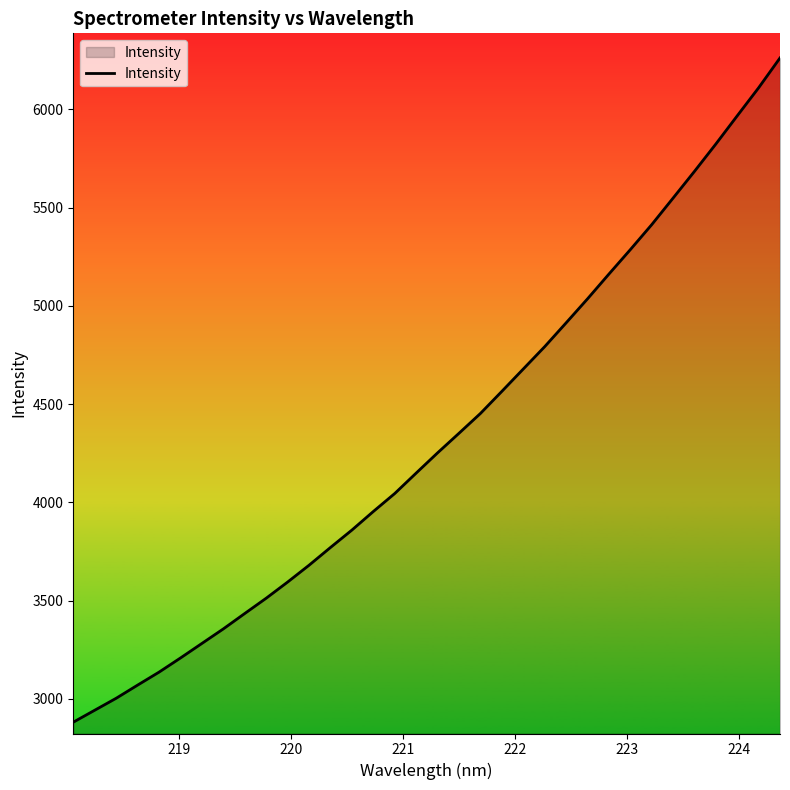

What is the smallest value displayed?

2881.0